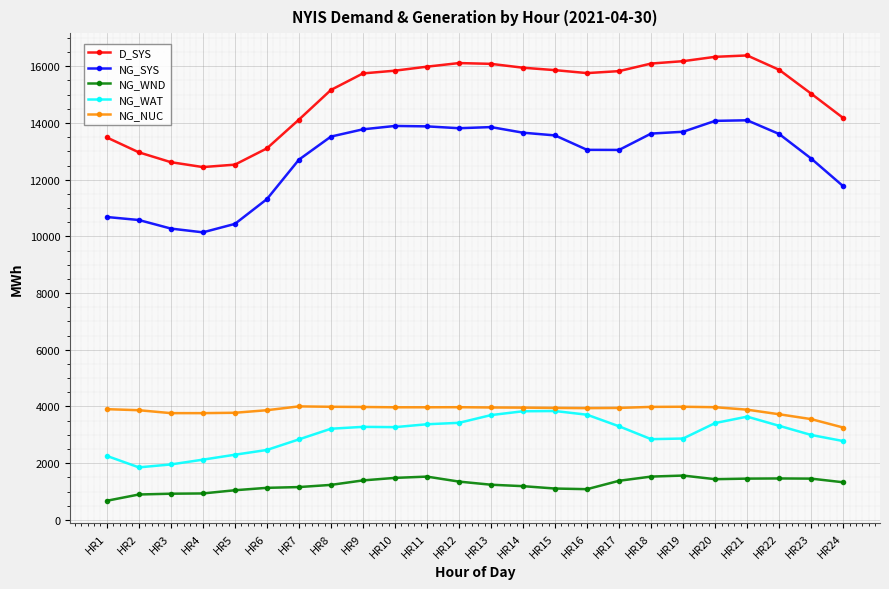

True or false: NG_NUC and NG_SYS cross at least once.

False